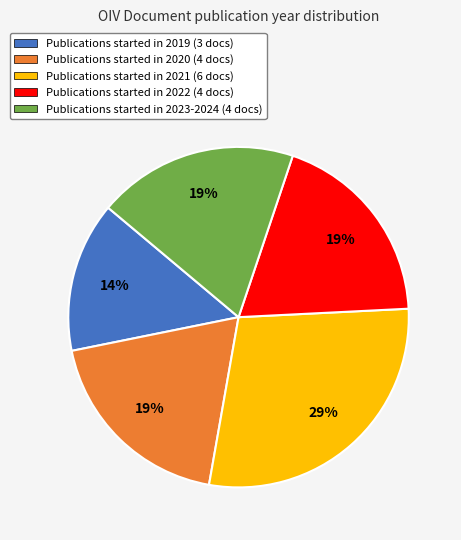

Is there any slice that represents more than half of the pie?

No